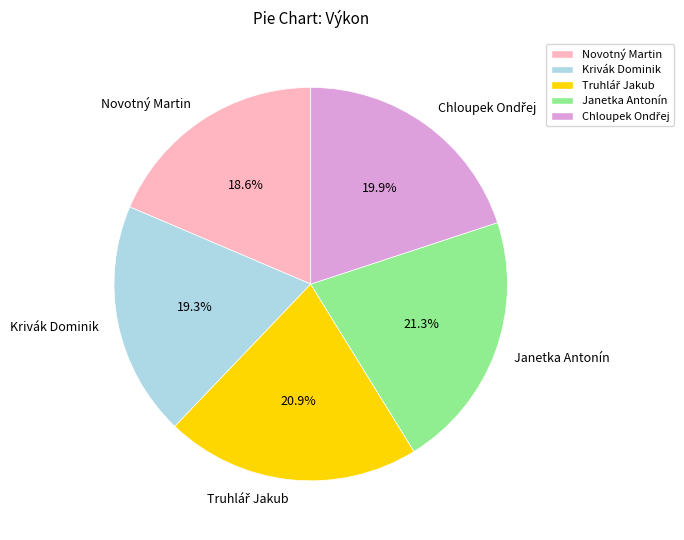

To the nearest percent, what is the difference between the largest and smallest slice percentages?

3%